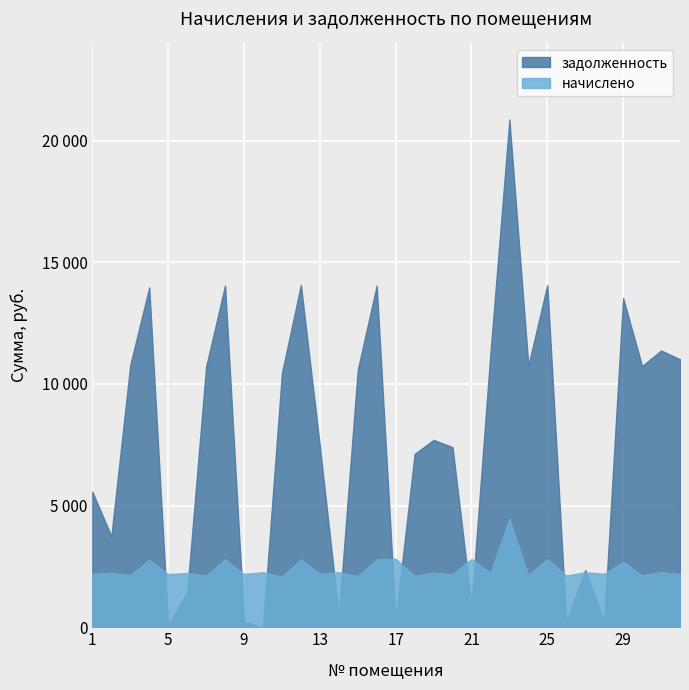

How many lines are shown in the chart?

2